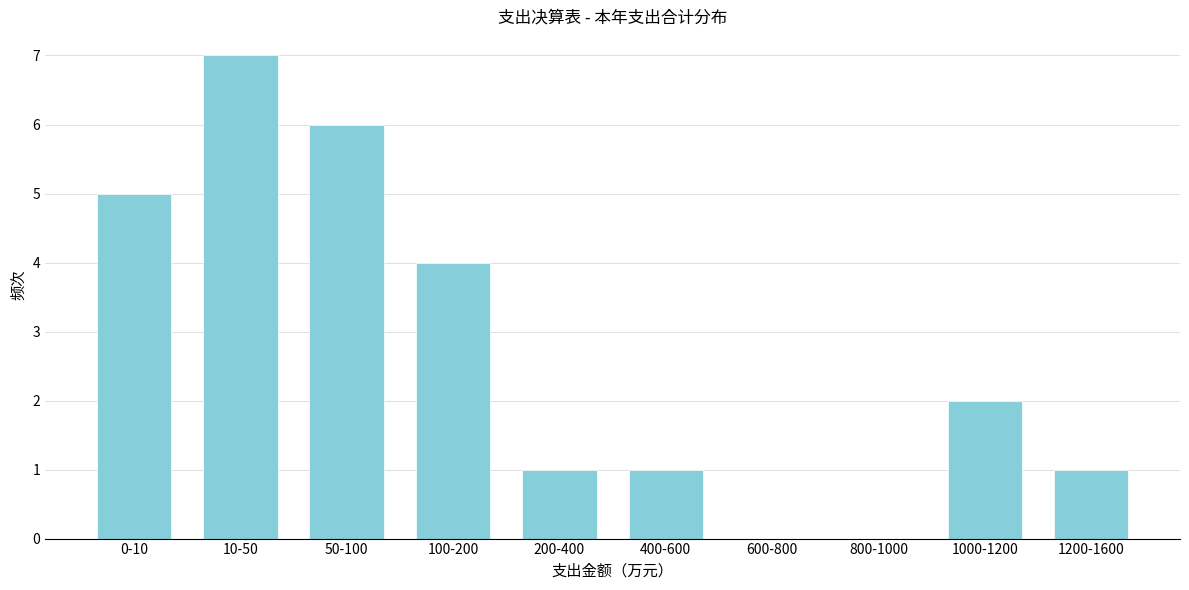

Reading left to right, transcribe all the data shown in this chart.

0-10=5	10-50=7	50-100=6	100-200=4	200-400=1	400-600=1	600-800=0	800-1000=0	1000-1200=2	1200-1600=1